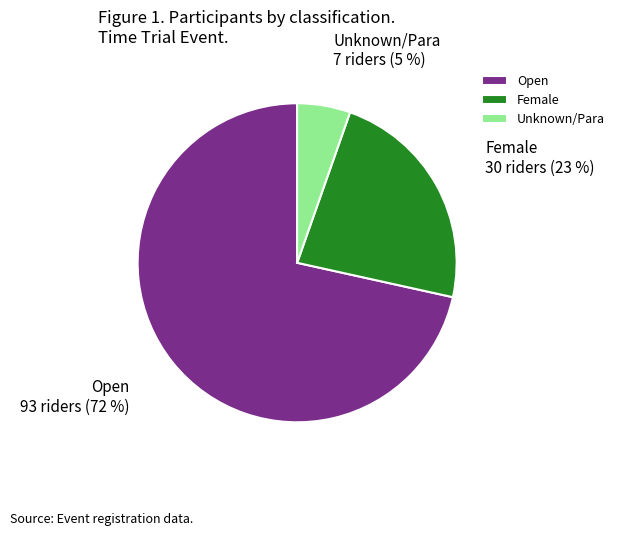

Between Female and Unknown/Para, which is larger?

Female